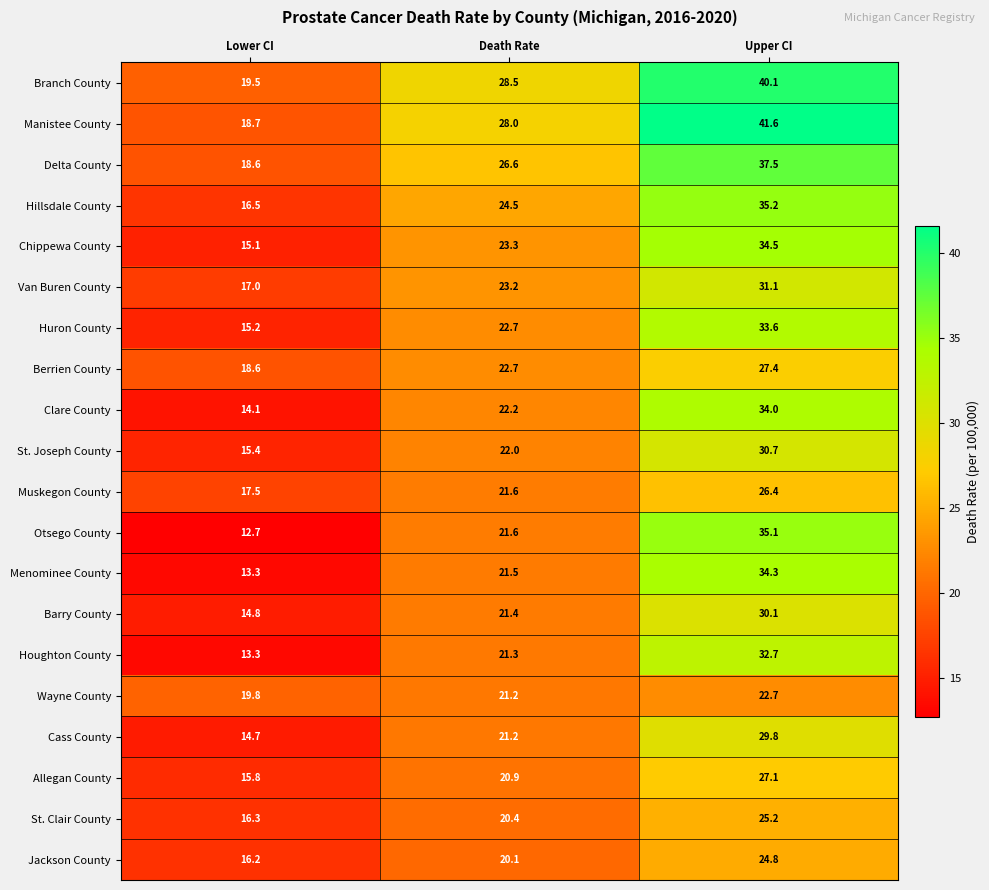

What is the greatest value displayed?

41.6